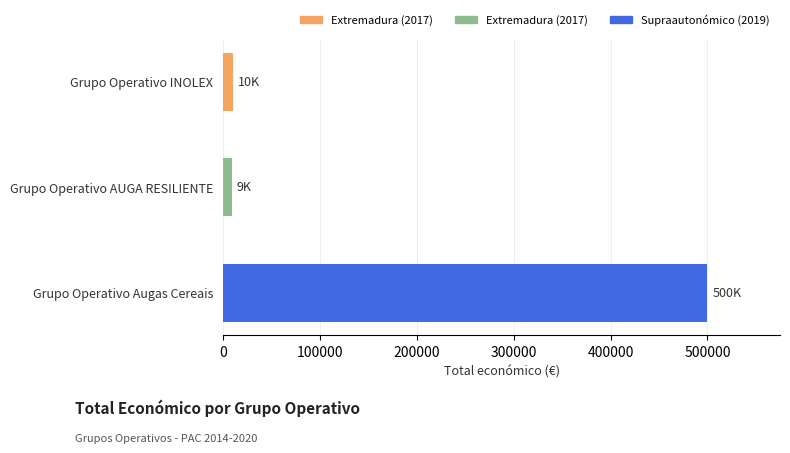

How many data points does each series have?

3